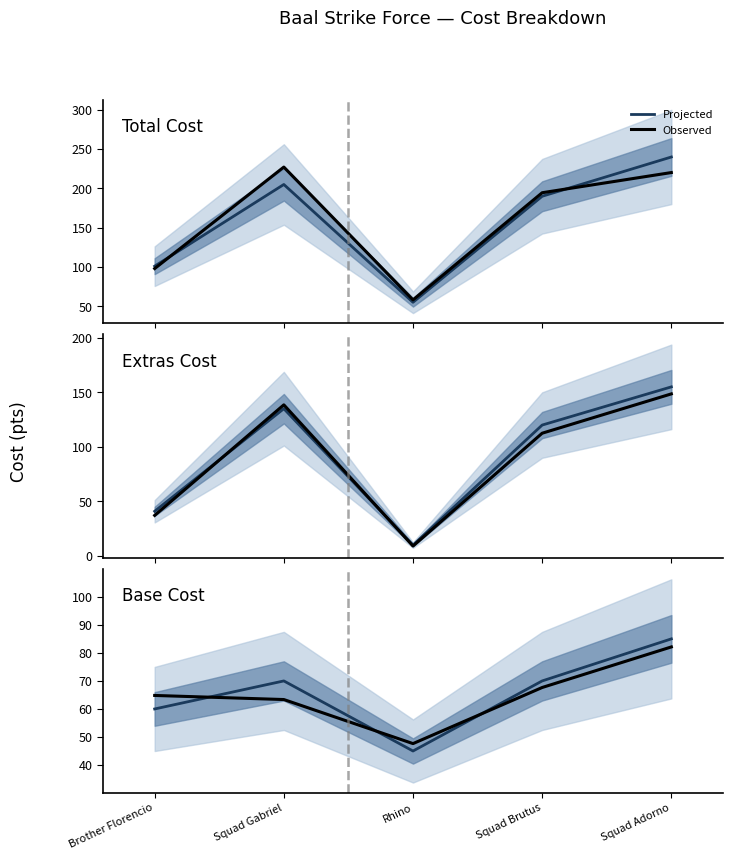

Which series has the largest range (max minus min)?

Projected